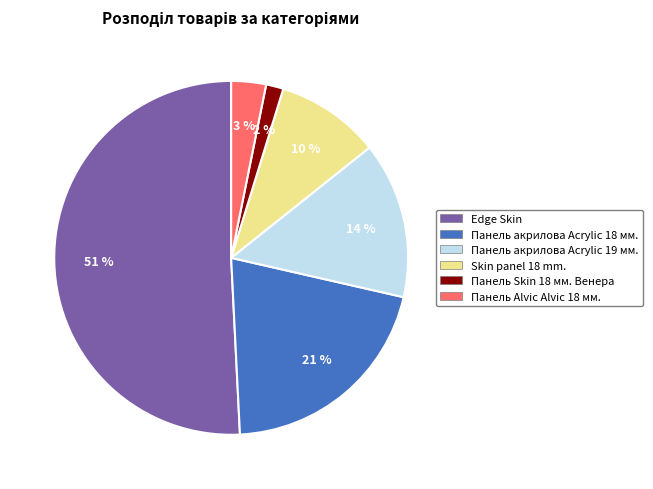

Between Edge Skin and Skin panel 18 mm., which is larger?

Edge Skin